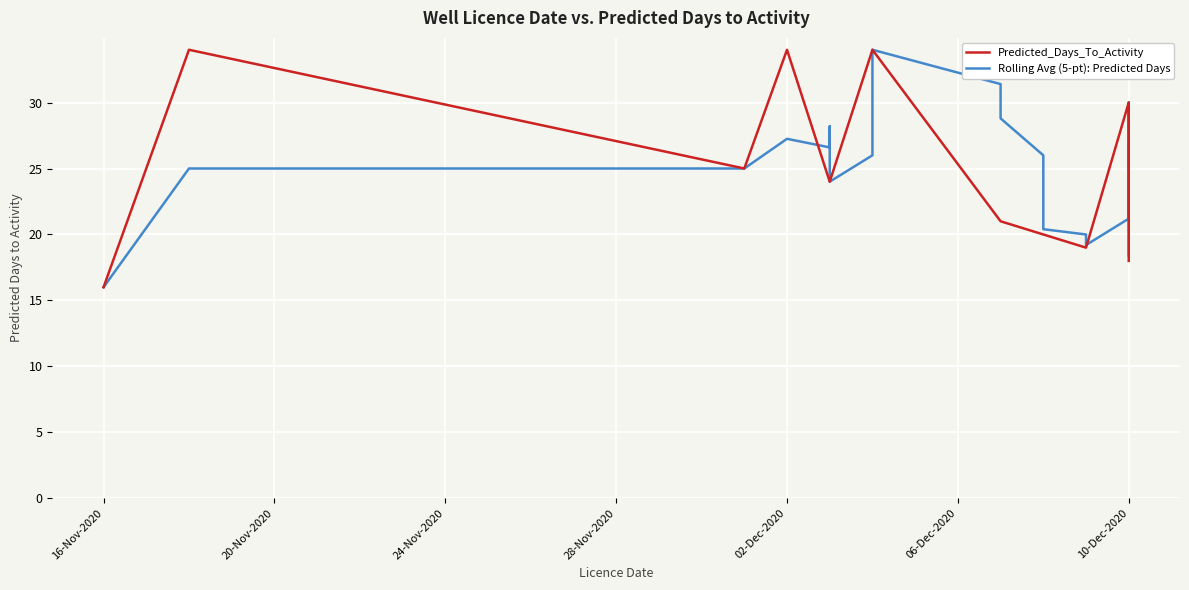

What is the minimum value for Rolling Avg (5-pt): Predicted Days?

16.0